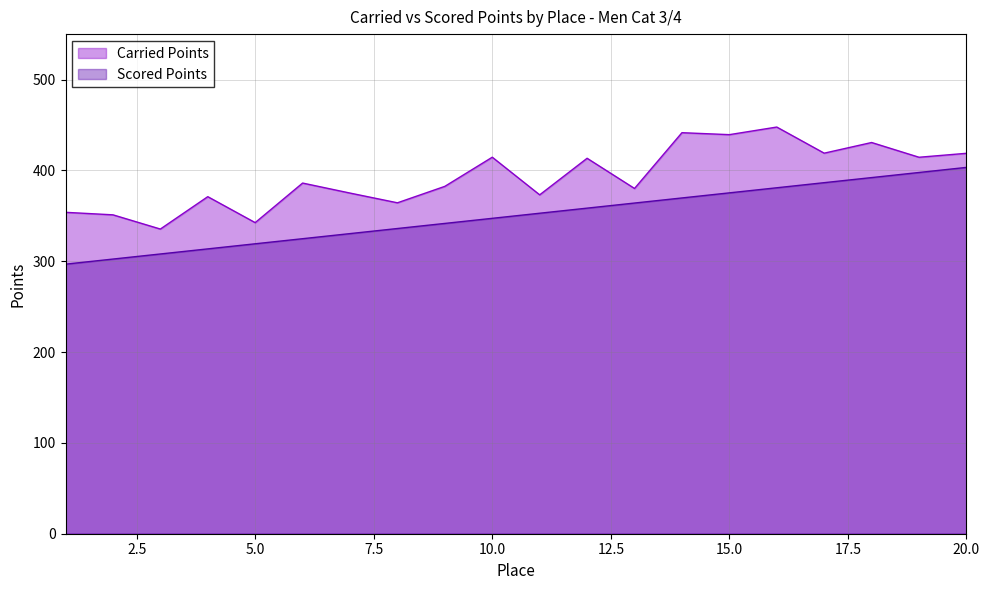

At how many categories does at least one series exceed 445?

1